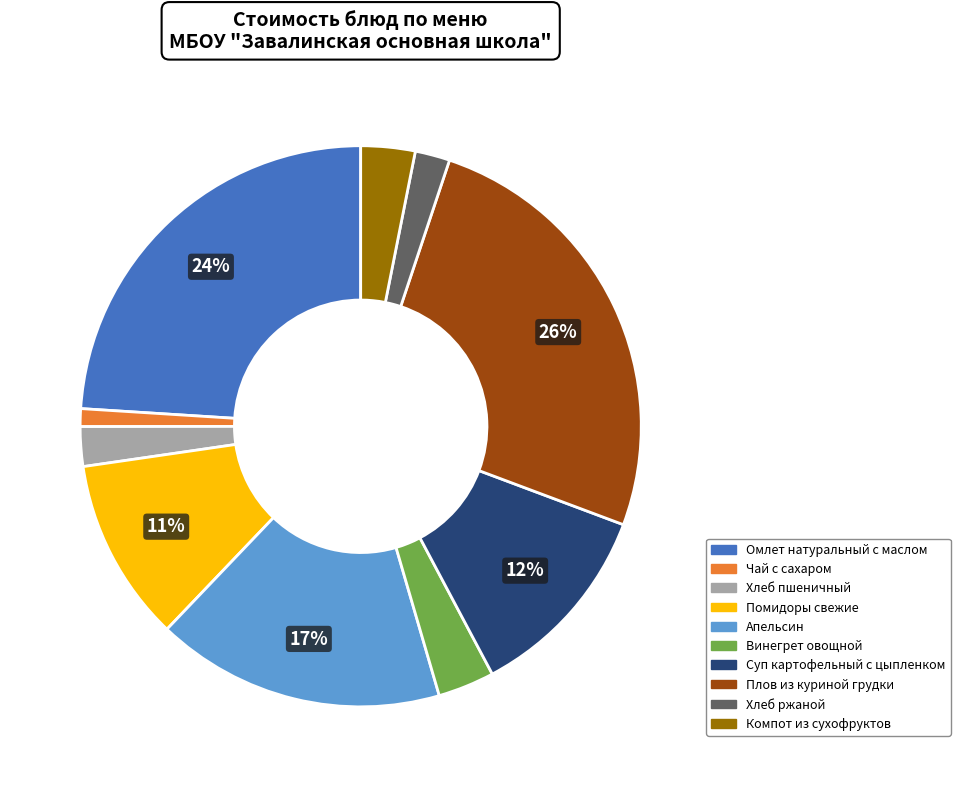

To the nearest percent, what is the difference between the Омлет натуральный с маслом and Хлеб пшеничный slice percentages?

22%